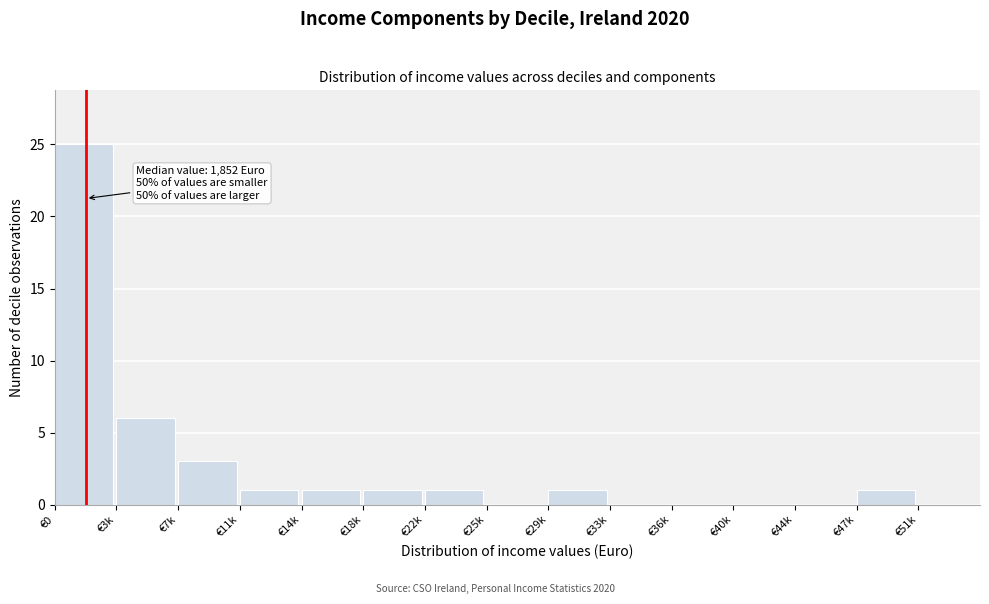

Reading right to left, extract all data points from this chart.

€51k=0	€47k=1	€44k=0	€40k=0	€36k=0	€33k=0	€29k=1	€25k=0	€22k=1	€18k=1	€14k=1	€11k=1	€7k=3	€3k=6	€0=25